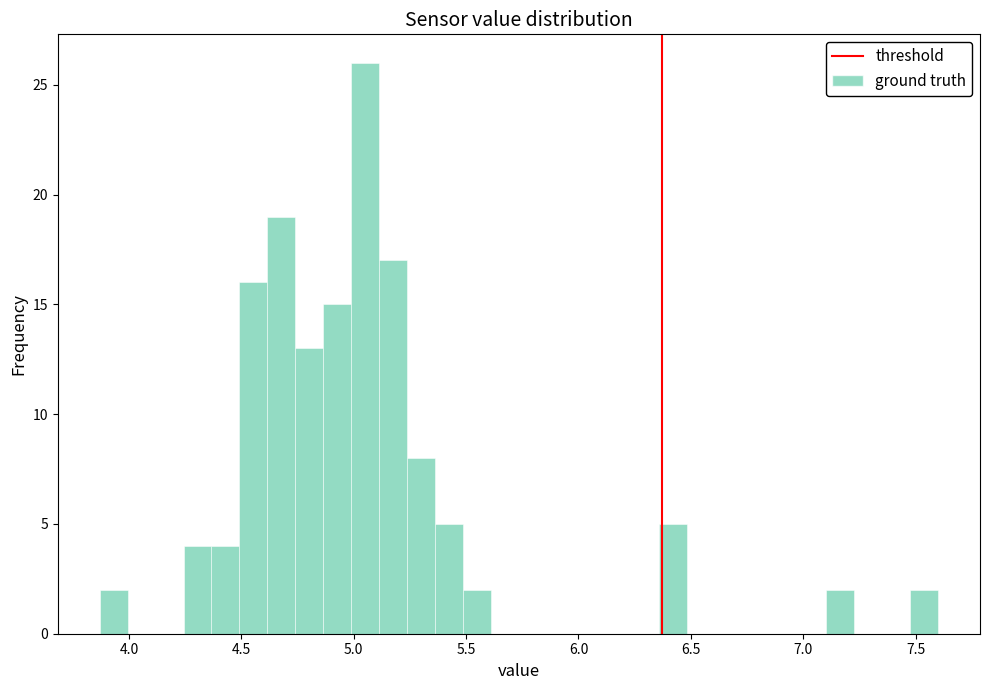

Around what value on the x-axis is the tallest bar? Give the approximate position of its centre, as read against the axis.

5.05